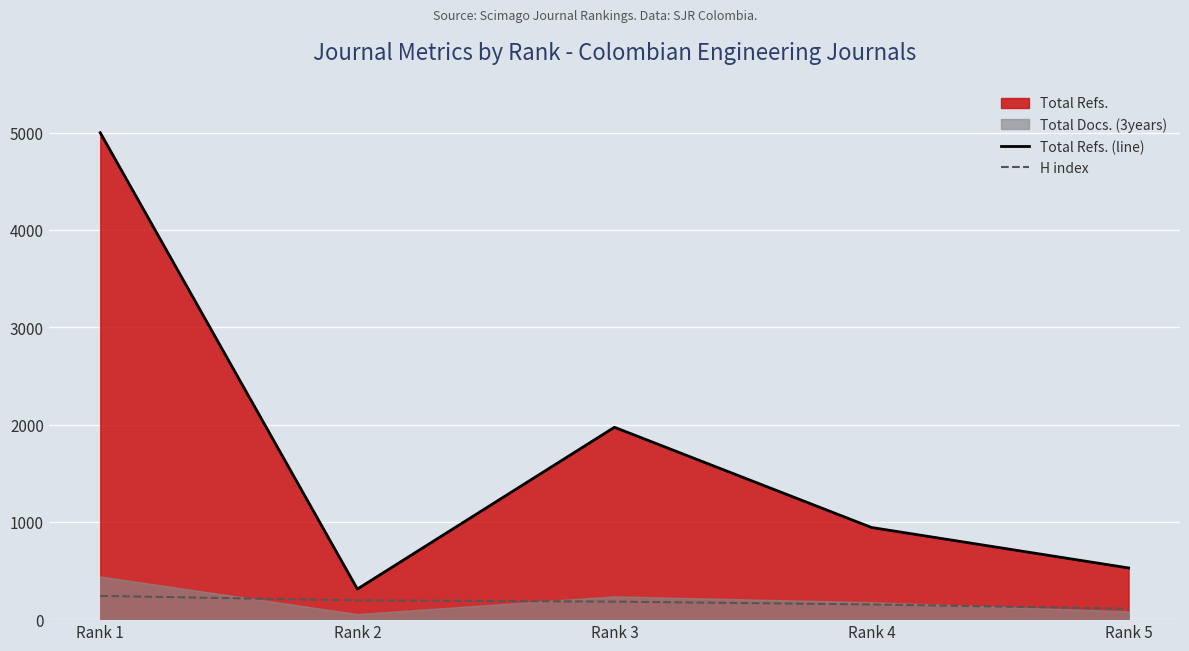

Reading right to left, what are all the values shown in this chart?

Total Refs. (line): Rank 5=526	Rank 4=942	Rank 3=1972	Rank 2=309	Rank 1=4999
H index: Rank 5=107	Rank 4=151	Rank 3=180	Rank 2=193	Rank 1=239